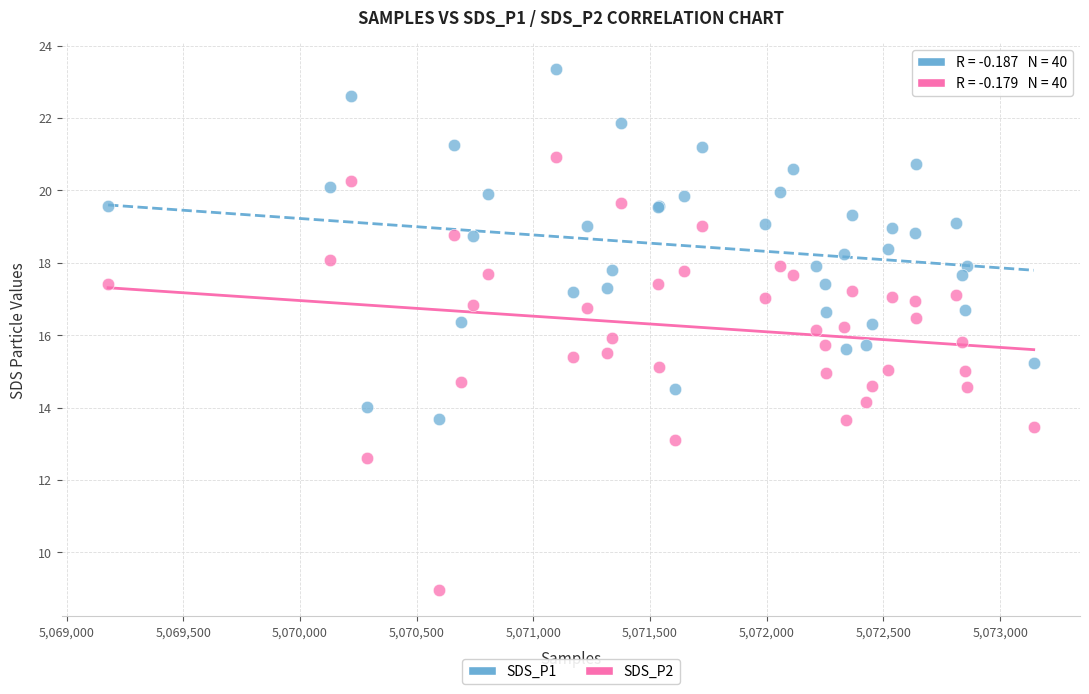

Which series reaches the maximum Y coordinate?

SDS_P1